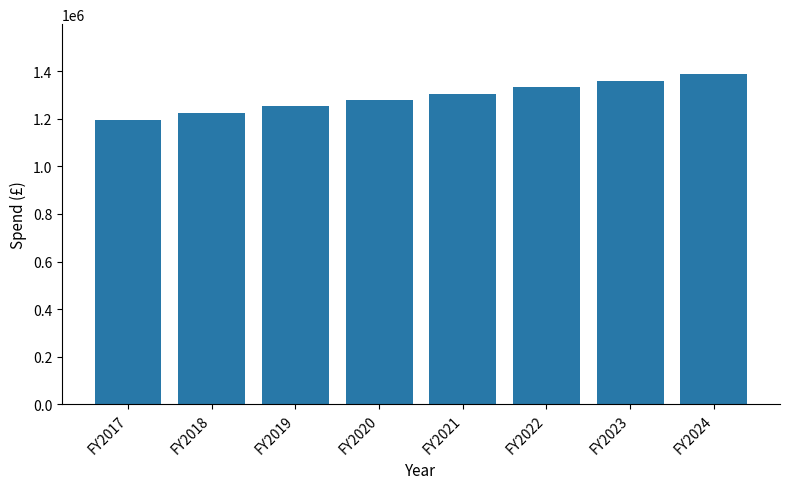

What is the sum of all values?

10338691